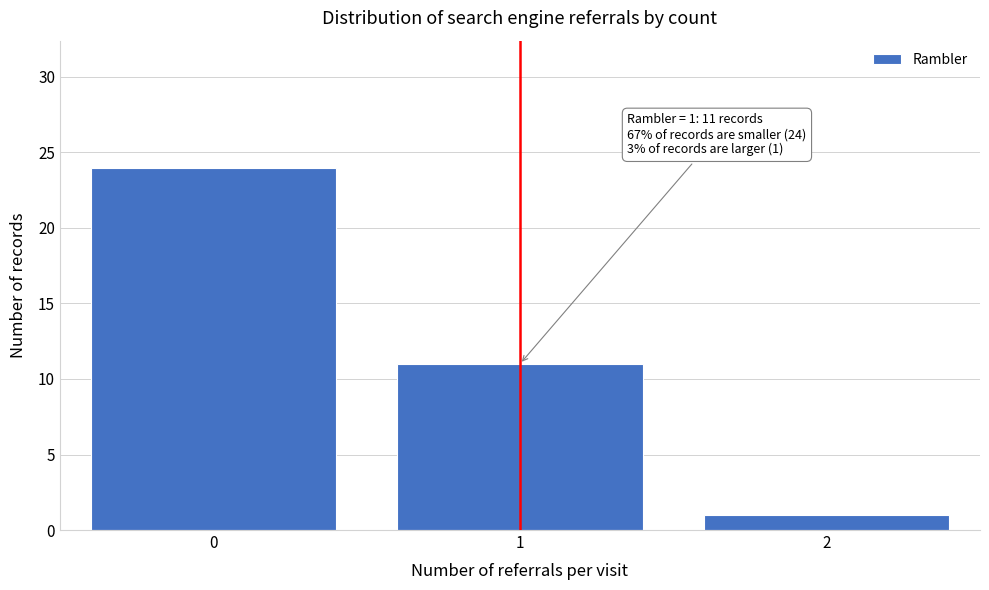

Reading left to right, transcribe all the data shown in this chart.

24	11	1